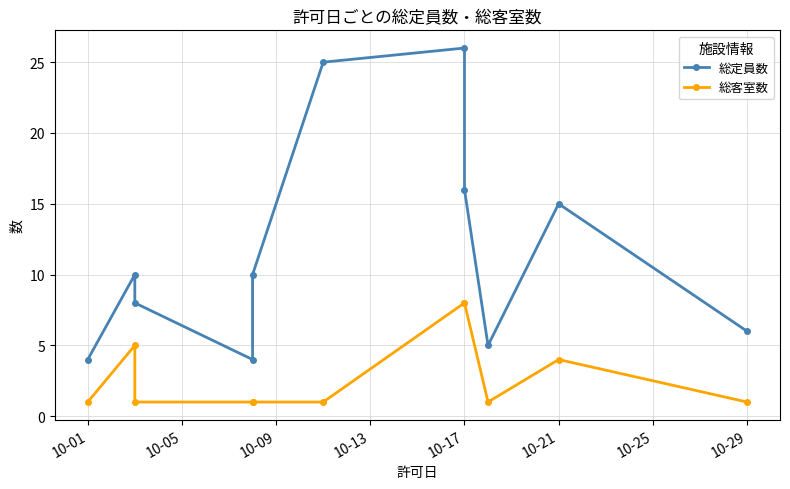

Does the chart have visible grid lines?

Yes